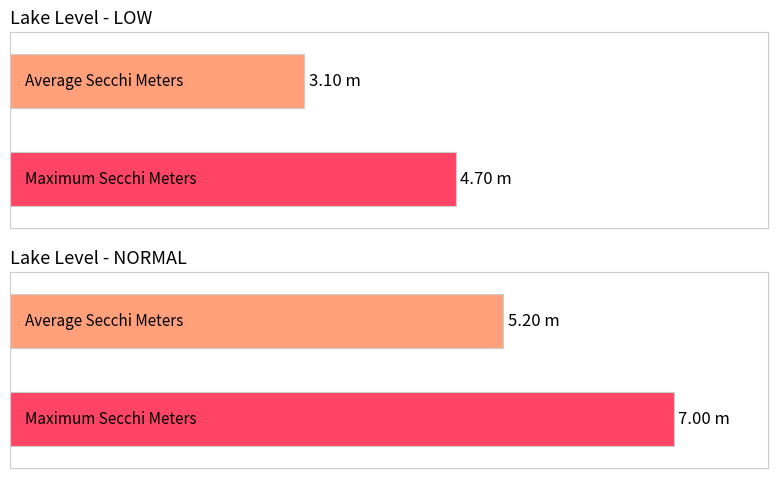

At which category is the sum across all series the highest?

NORMAL